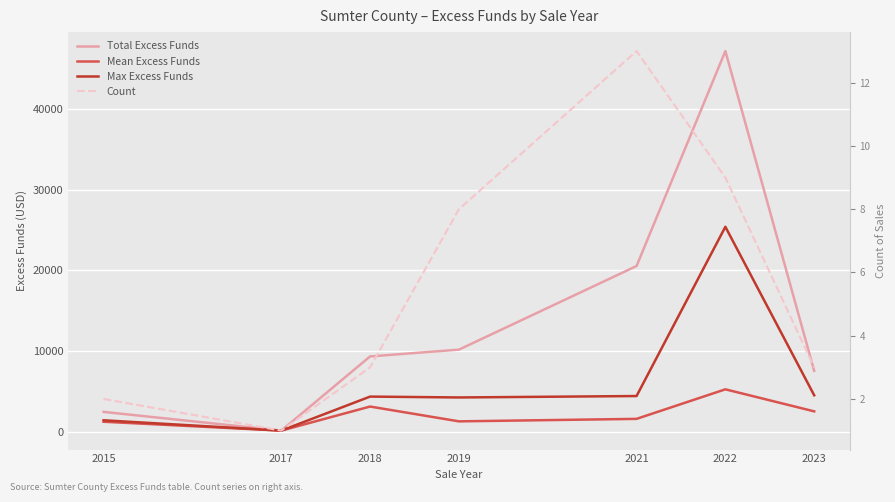

Which category has the highest value in the Max Excess Funds series?

2022